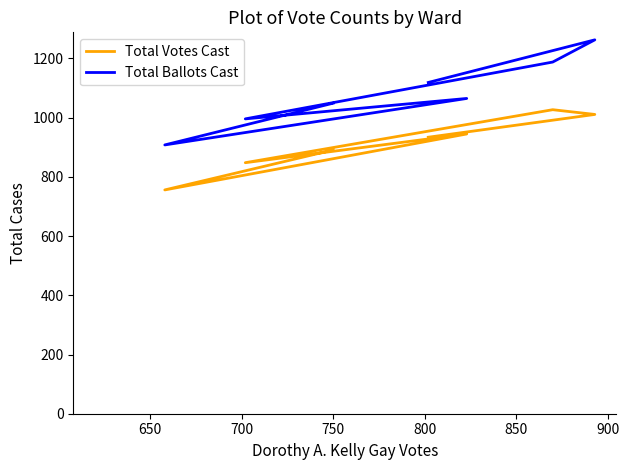

Is it true that Total Votes Cast equals 443 at 650?

False